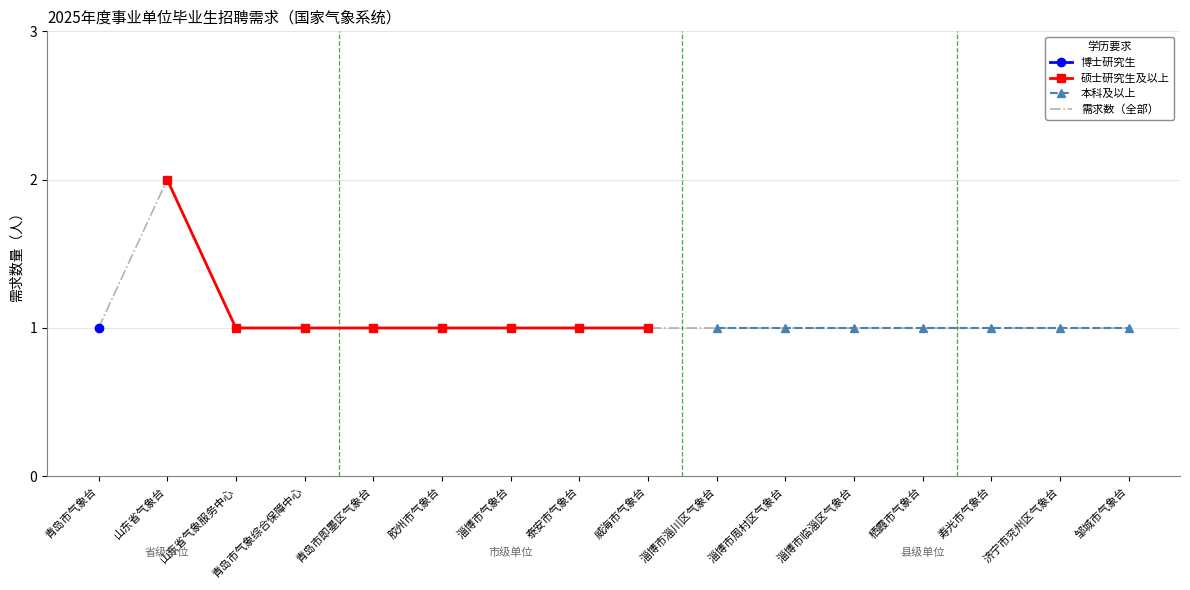

True or false: 本科及以上 and 硕士研究生及以上 cross at least once.

False